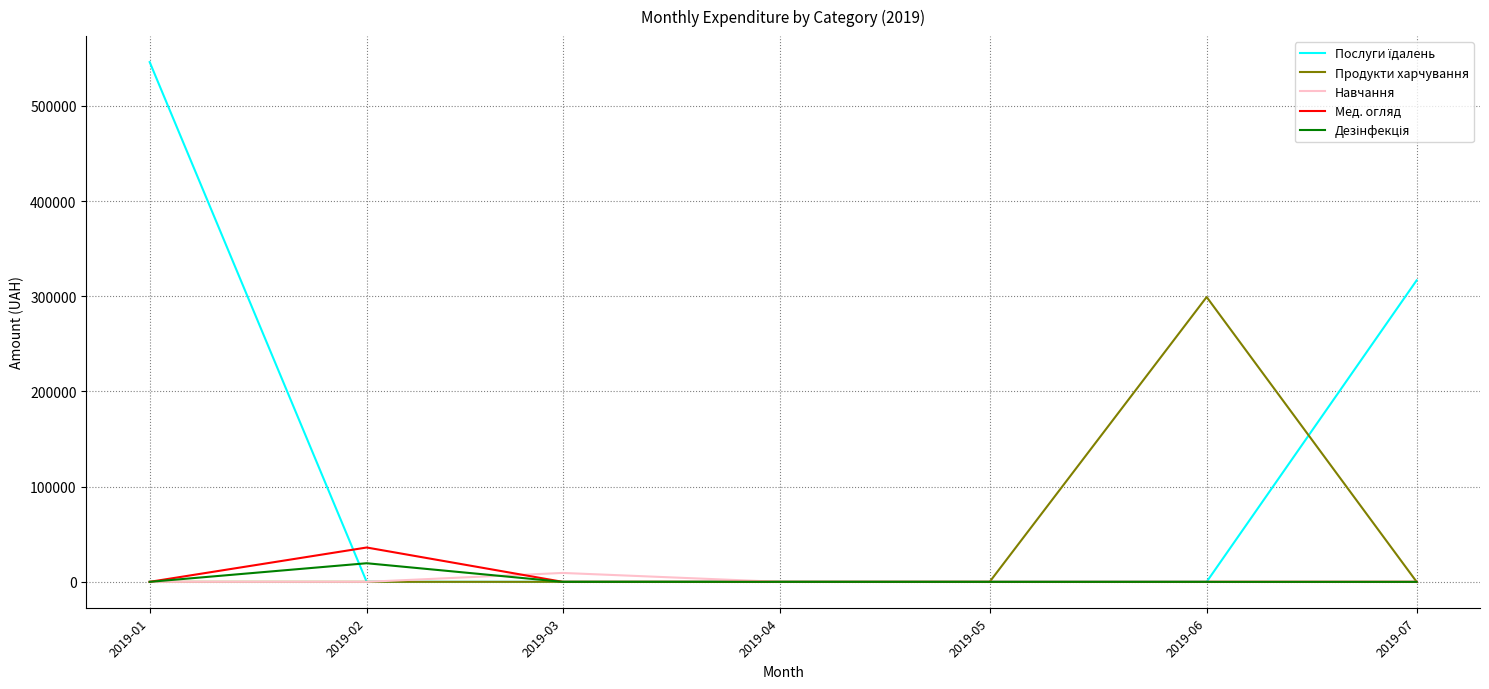

What is the average value of the Продукти харчування series?

42737.8